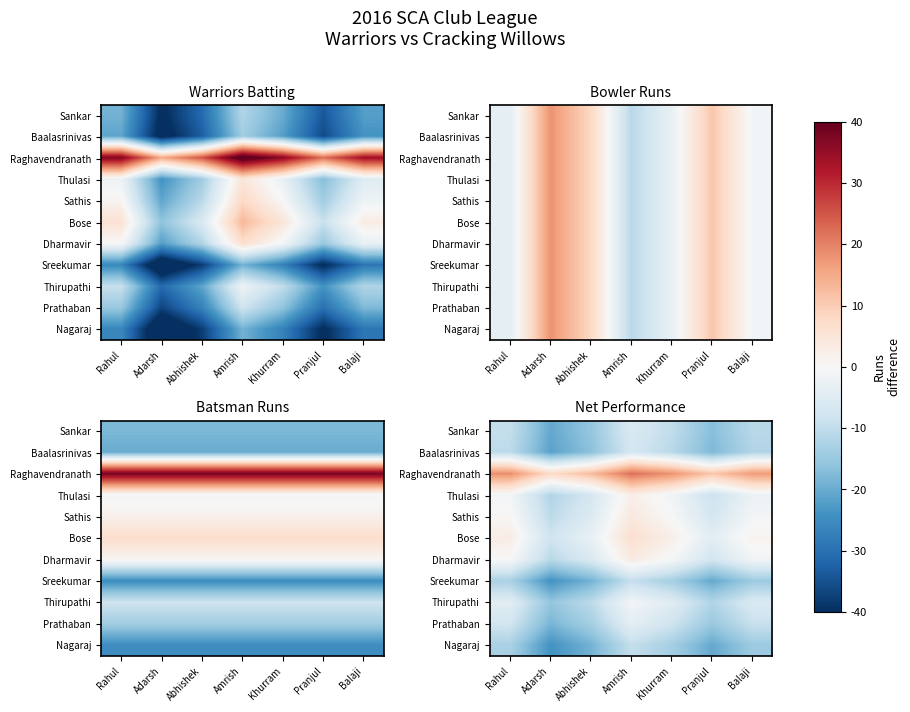

How many data points does each series have?

7